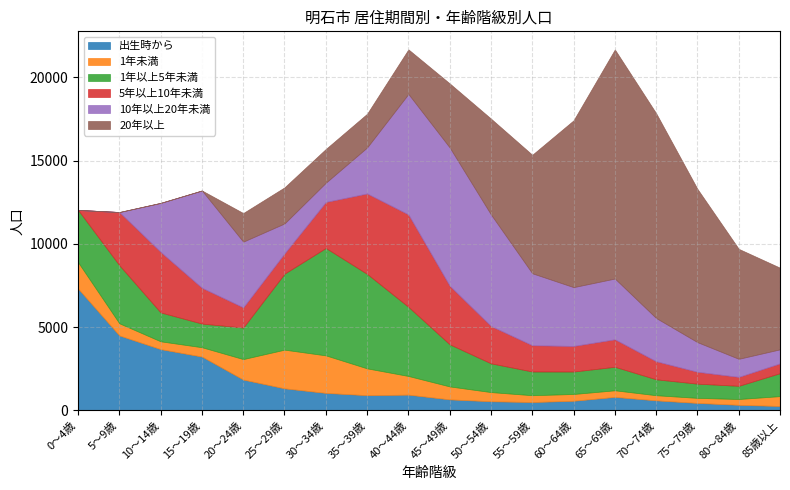

Reading left to right, list all the values displayed in this chart.

出生時から: 7311	4496	3675	3229	1847	1321	1047	910	942	658	545	499	575	807	599	445	331	260
1年未満: 1587	730	469	560	1230	2322	2253	1610	1121	778	550	409	406	396	308	303	349	593
1年以上5年未満: 3136	3487	1734	1420	1892	4564	6449	5673	4153	2529	1726	1424	1348	1412	956	853	791	1379
5年以上10年未満: 0	3194	3635	2149	1215	1221	2764	4829	5547	3517	2241	1577	1537	1651	1085	714	538	589
10年以上20年未満: 0	0	2944	5843	3945	1794	1154	2764	7235	8304	6698	4321	3532	3648	2595	1779	1085	843
20年以上: 0	0	0	0	1717	2167	2026	2022	2676	3845	5756	7115	10016	13755	12298	9203	6602	4900